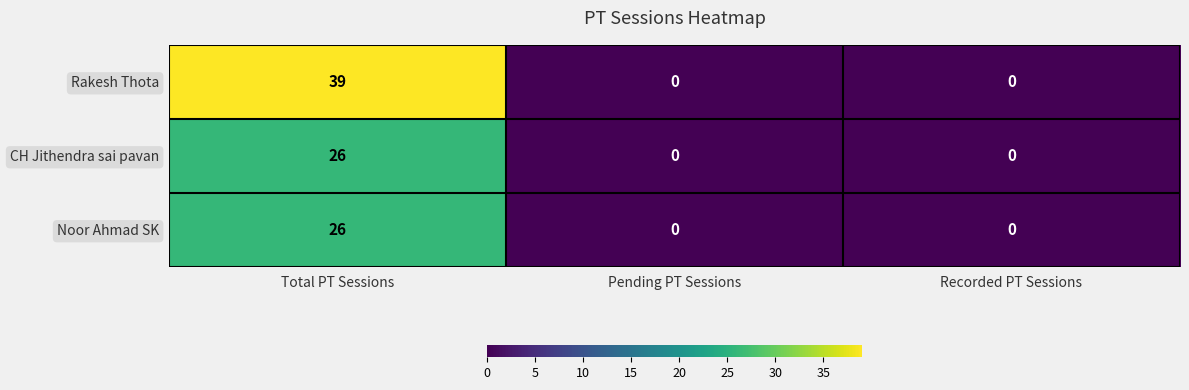

Is it true that Noor Ahmad SK equals 36 at Total PT Sessions?

False